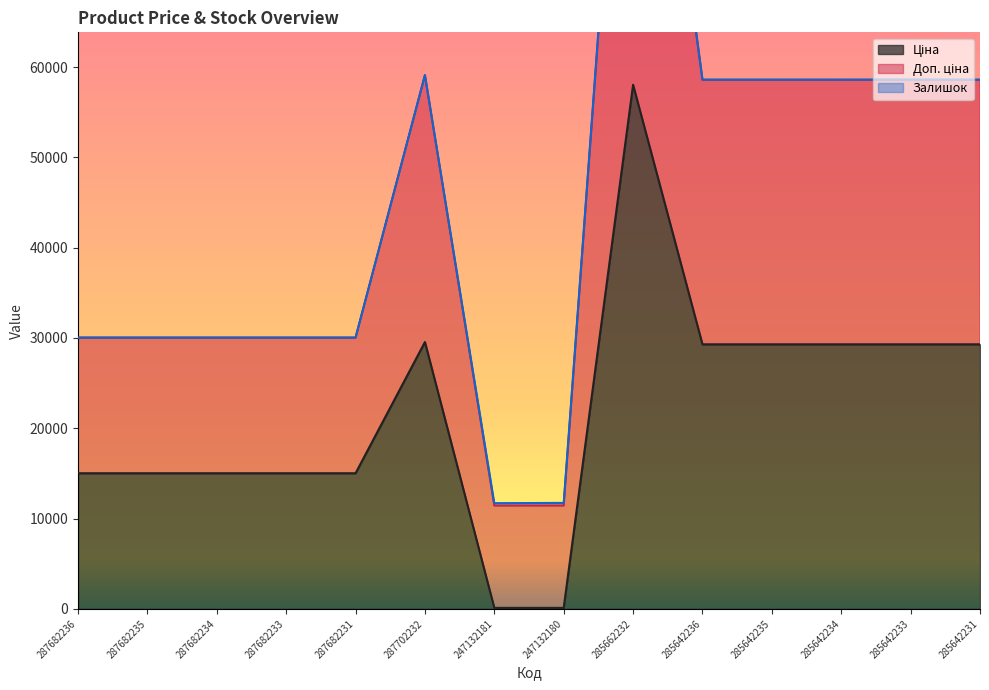

Is the value of Ціна at 285662232 greater than the value of Доп. ціна at 287682236?

Yes